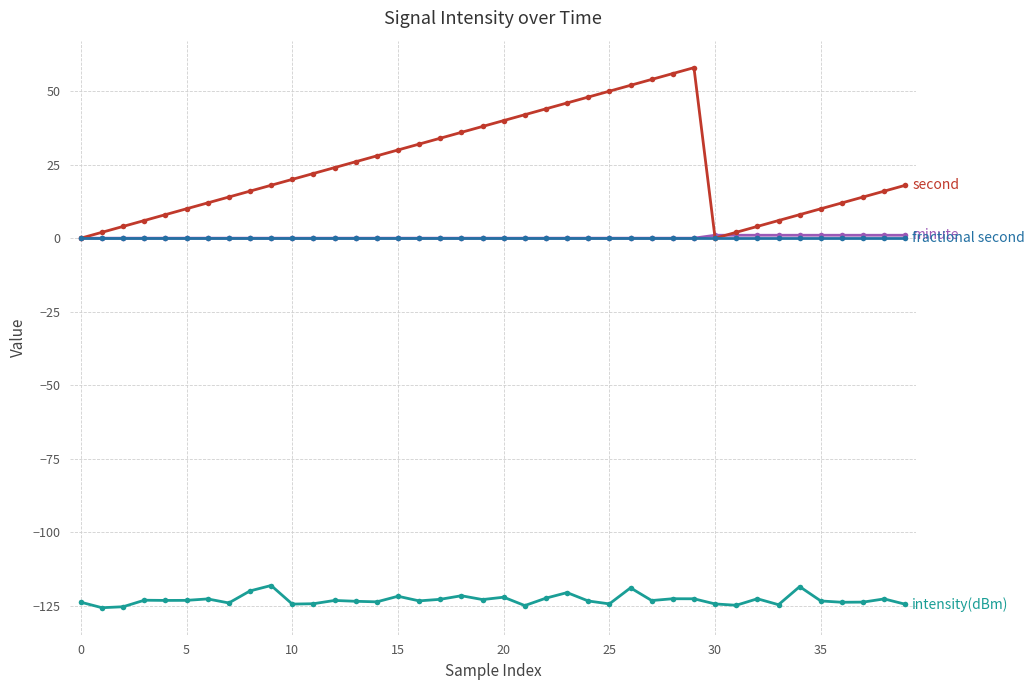

How many categories are shown in the chart?

40